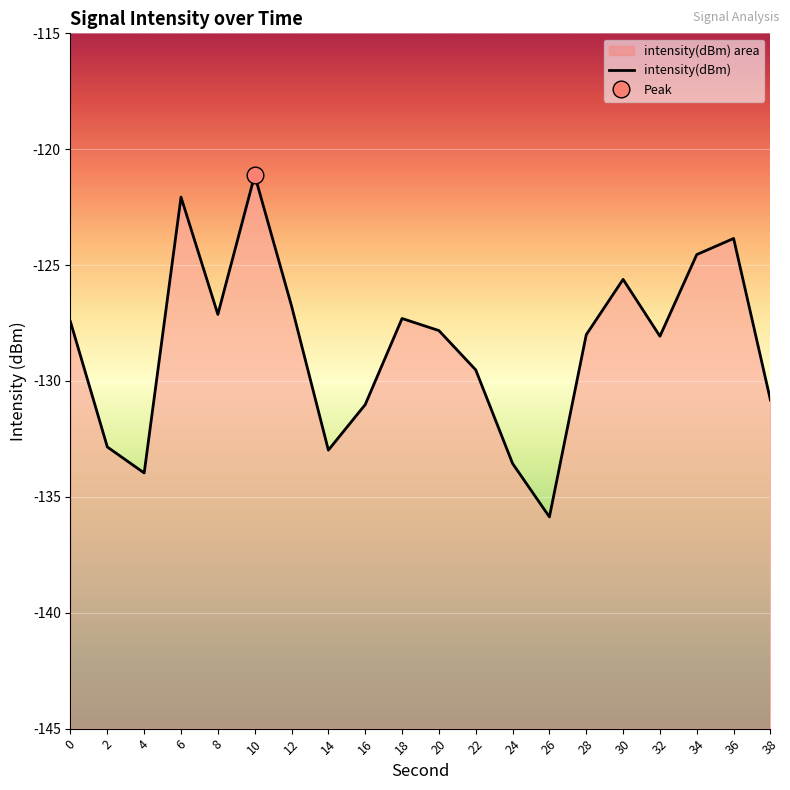

Does the chart display data point markers on the line(s)?

No